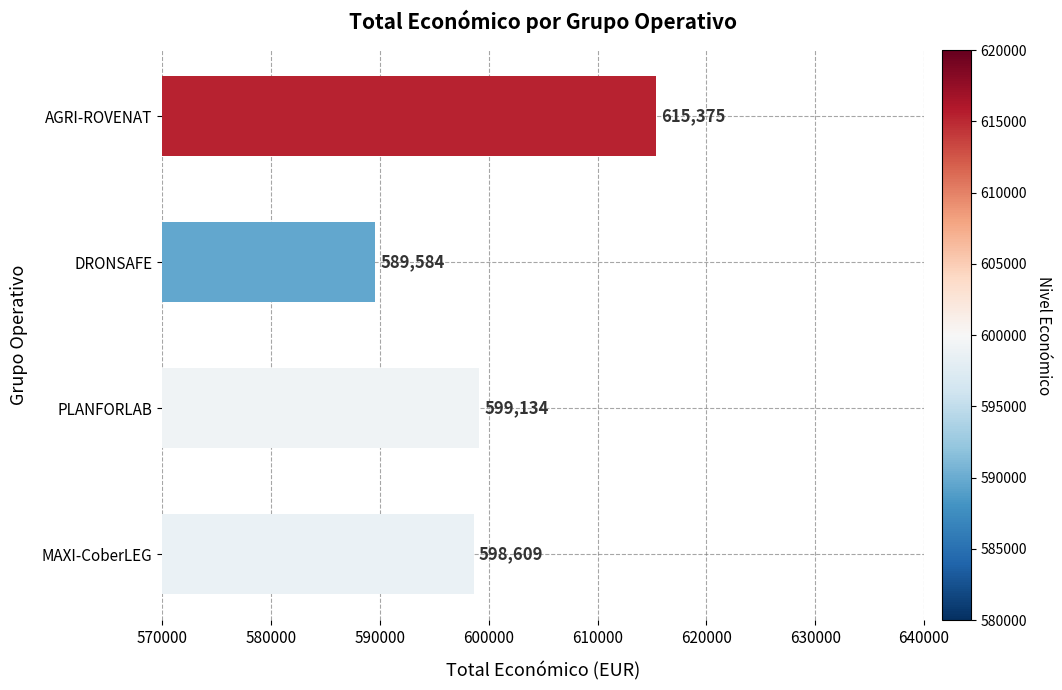

What is the ratio of the value at DRONSAFE to the value at PLANFORLAB?

1.0